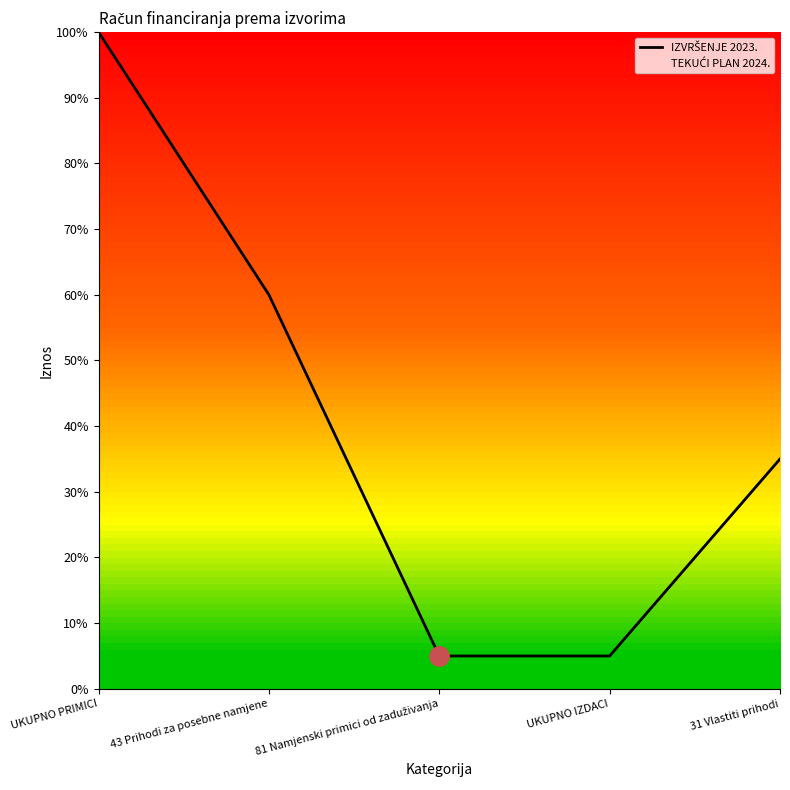

How many data points are less than 35?

2